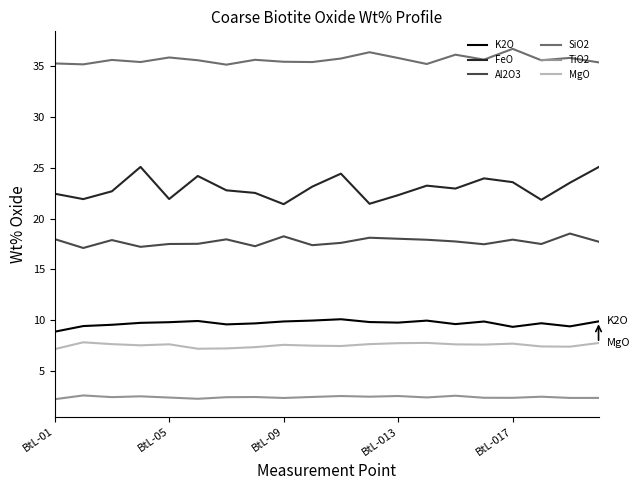

List the series in order of their peak value, highest first.

SiO2, FeO, Al2O3, K2O, MgO, TiO2